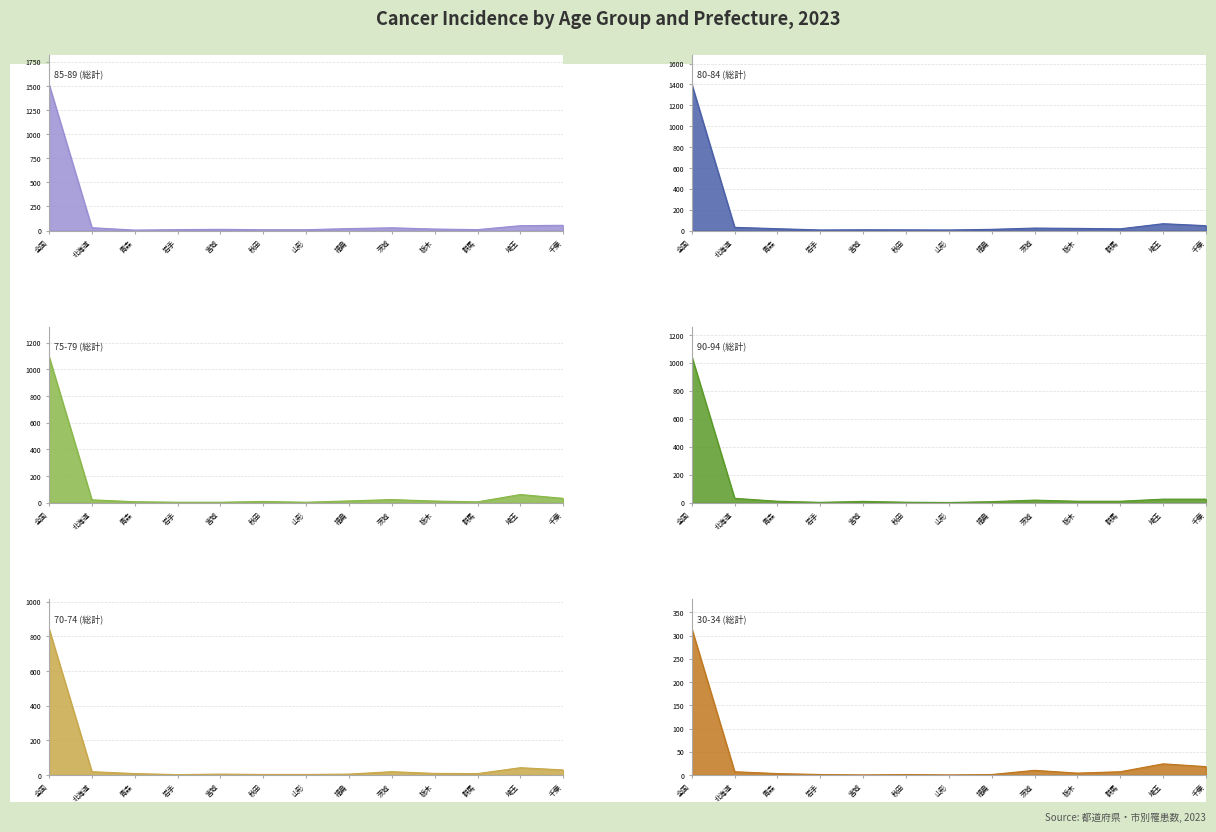

Which series has the largest range (max minus min)?

85-89 (総計)